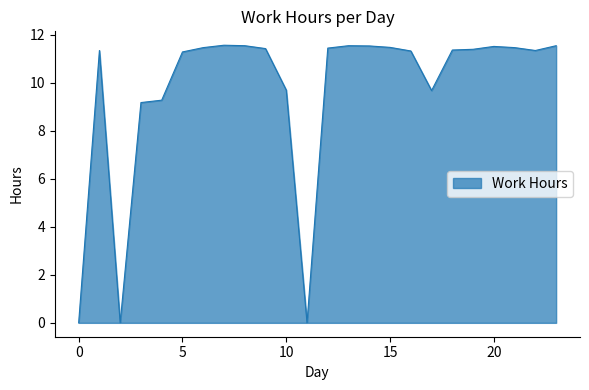

What is the greatest value displayed?

11.6